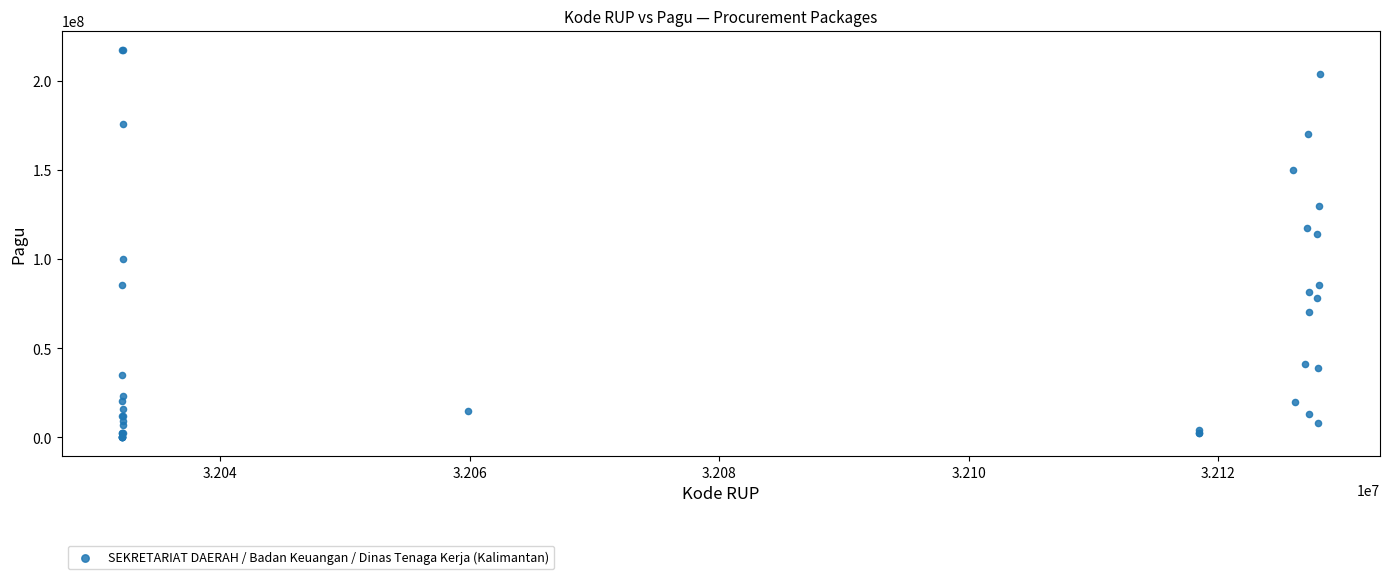

What Y value in the scatter plot is closest to 108830000?

114296000